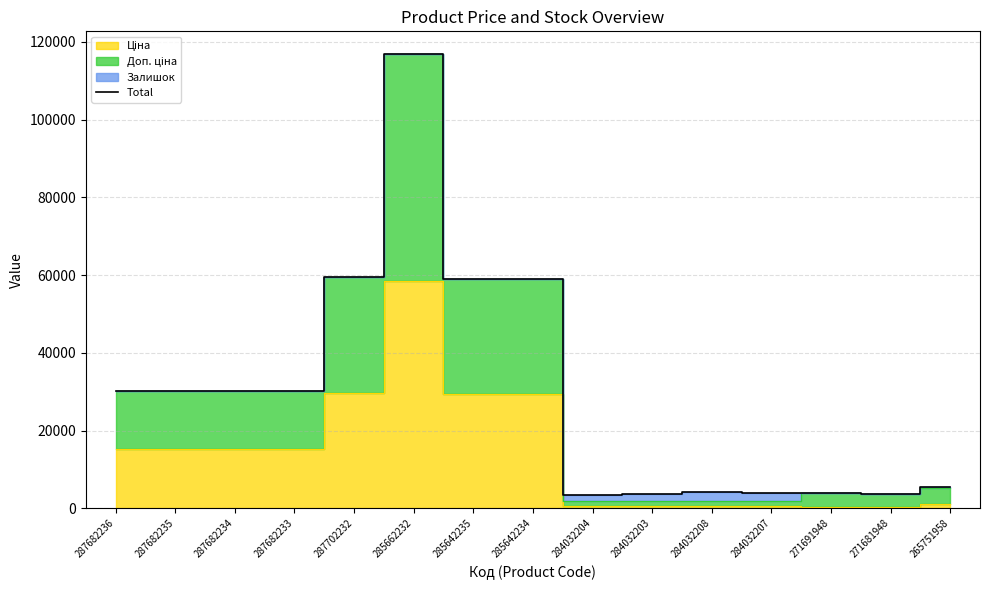

What is the label of the 13th point from the right?

287682234